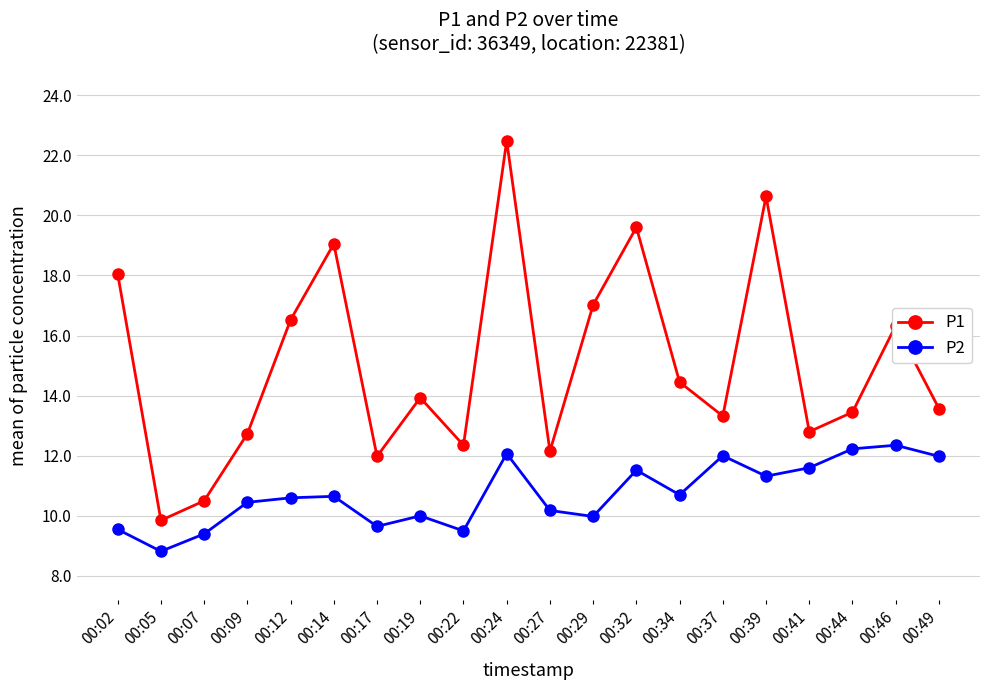

The value of P2 at 00:12 is 4.0. True or false?

False